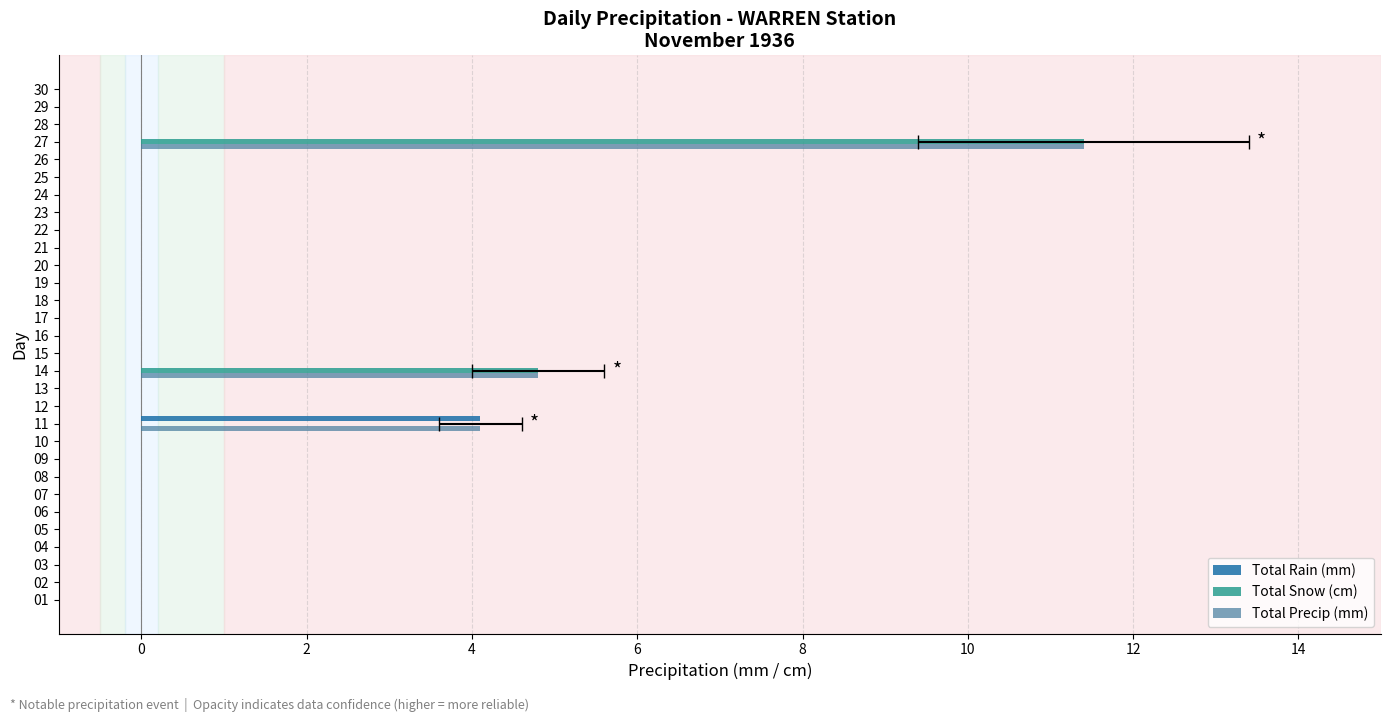

What are all the series names shown in the legend?

Total Rain (mm), Total Snow (cm), Total Precip (mm)